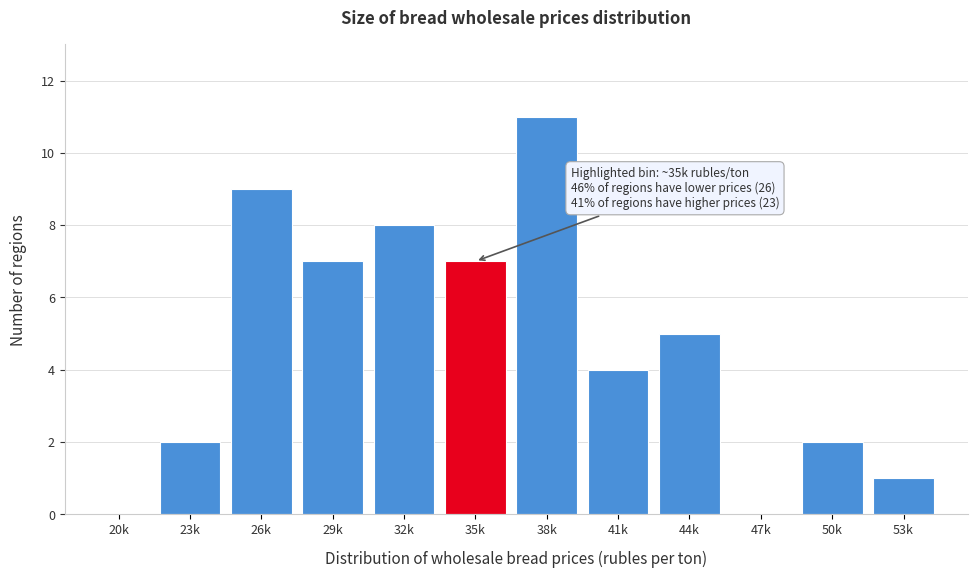

Reading left to right, what are all the values shown in this chart?

20k=0	23k=2	26k=9	29k=7	32k=8	35k=7	38k=11	41k=4	44k=5	47k=0	50k=2	53k=1